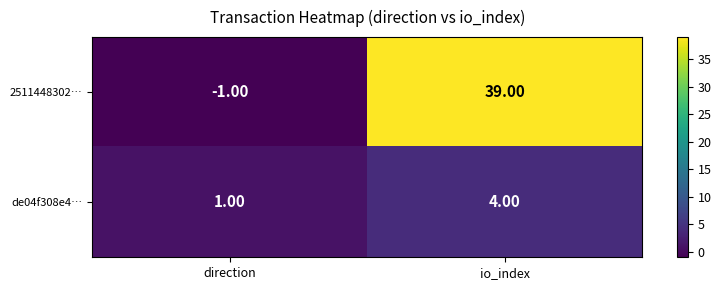

Which series changed the most between direction and io_index?

2511448302…